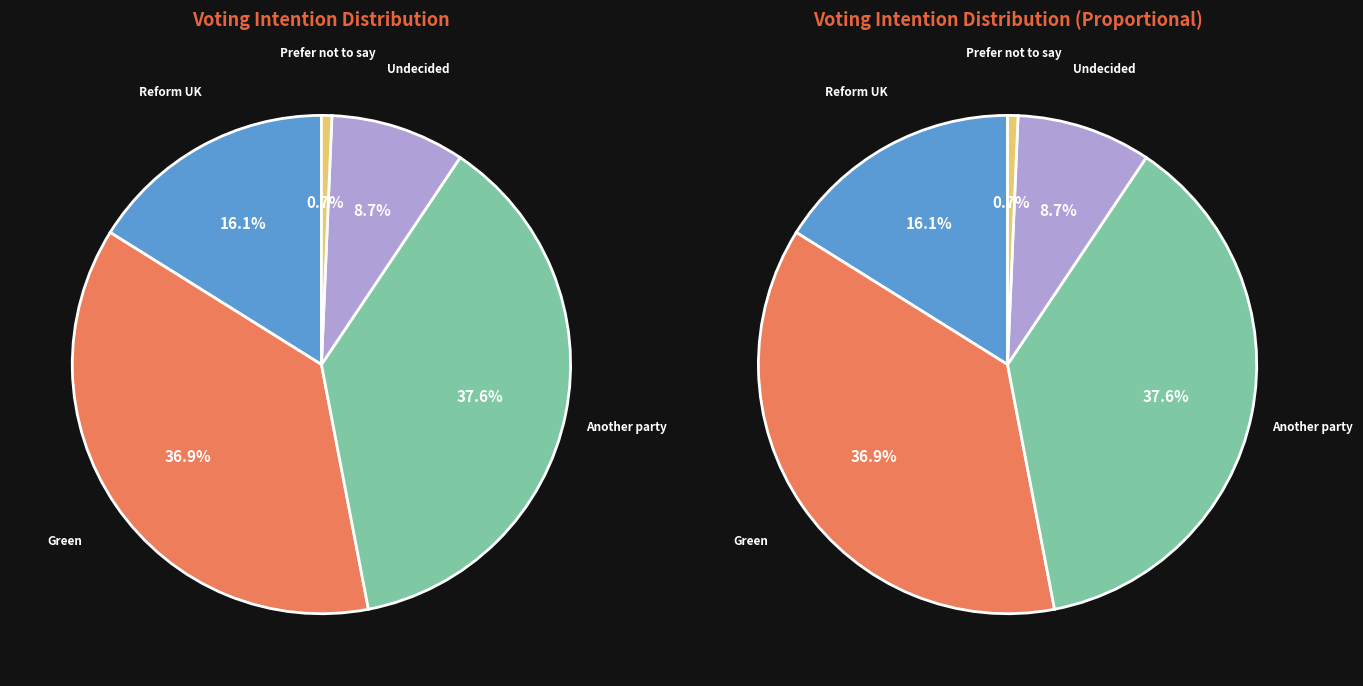

What percentage is the Green slice, to the nearest percent?

37%